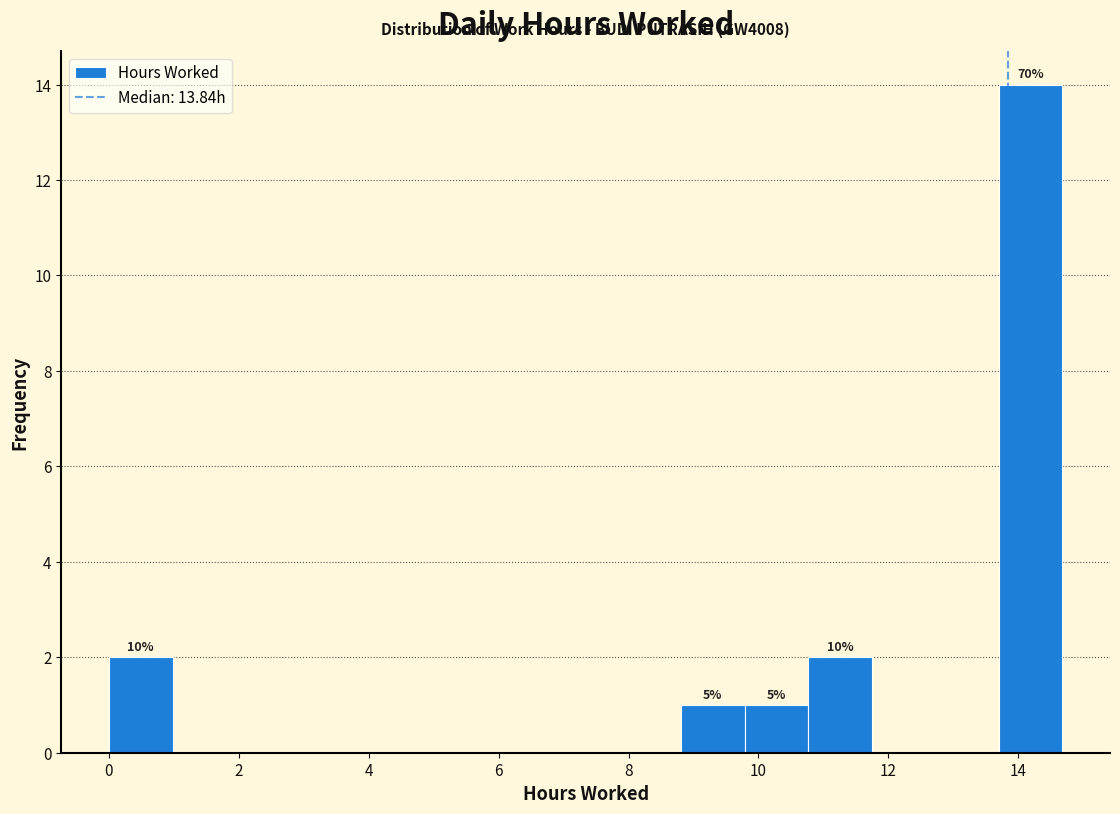

Which range on the x-axis has the tallest bar?

13.8 to 14.6